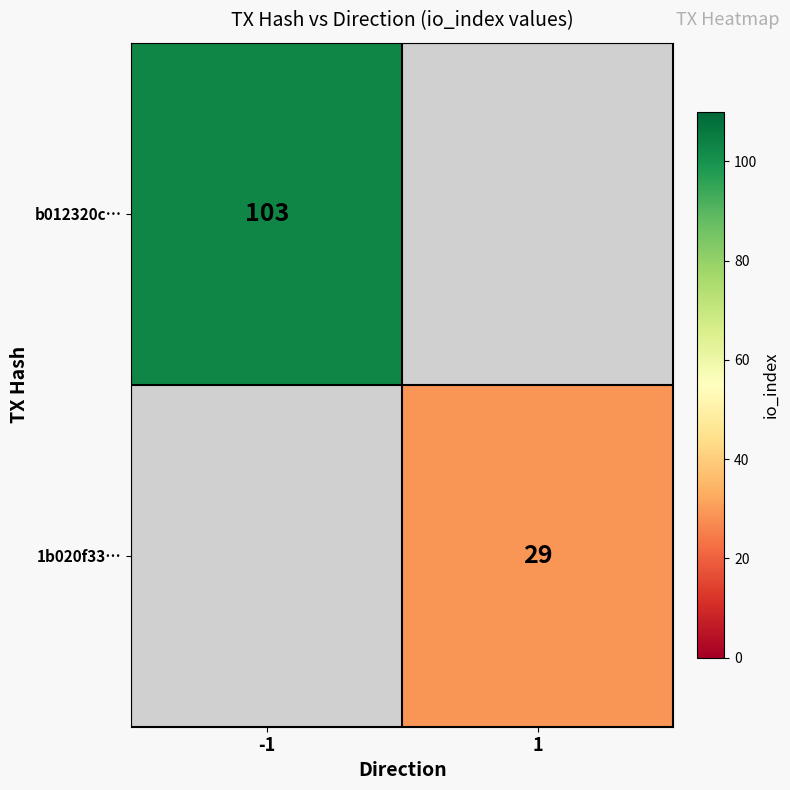

At how many categories does at least one series exceed 65?

1